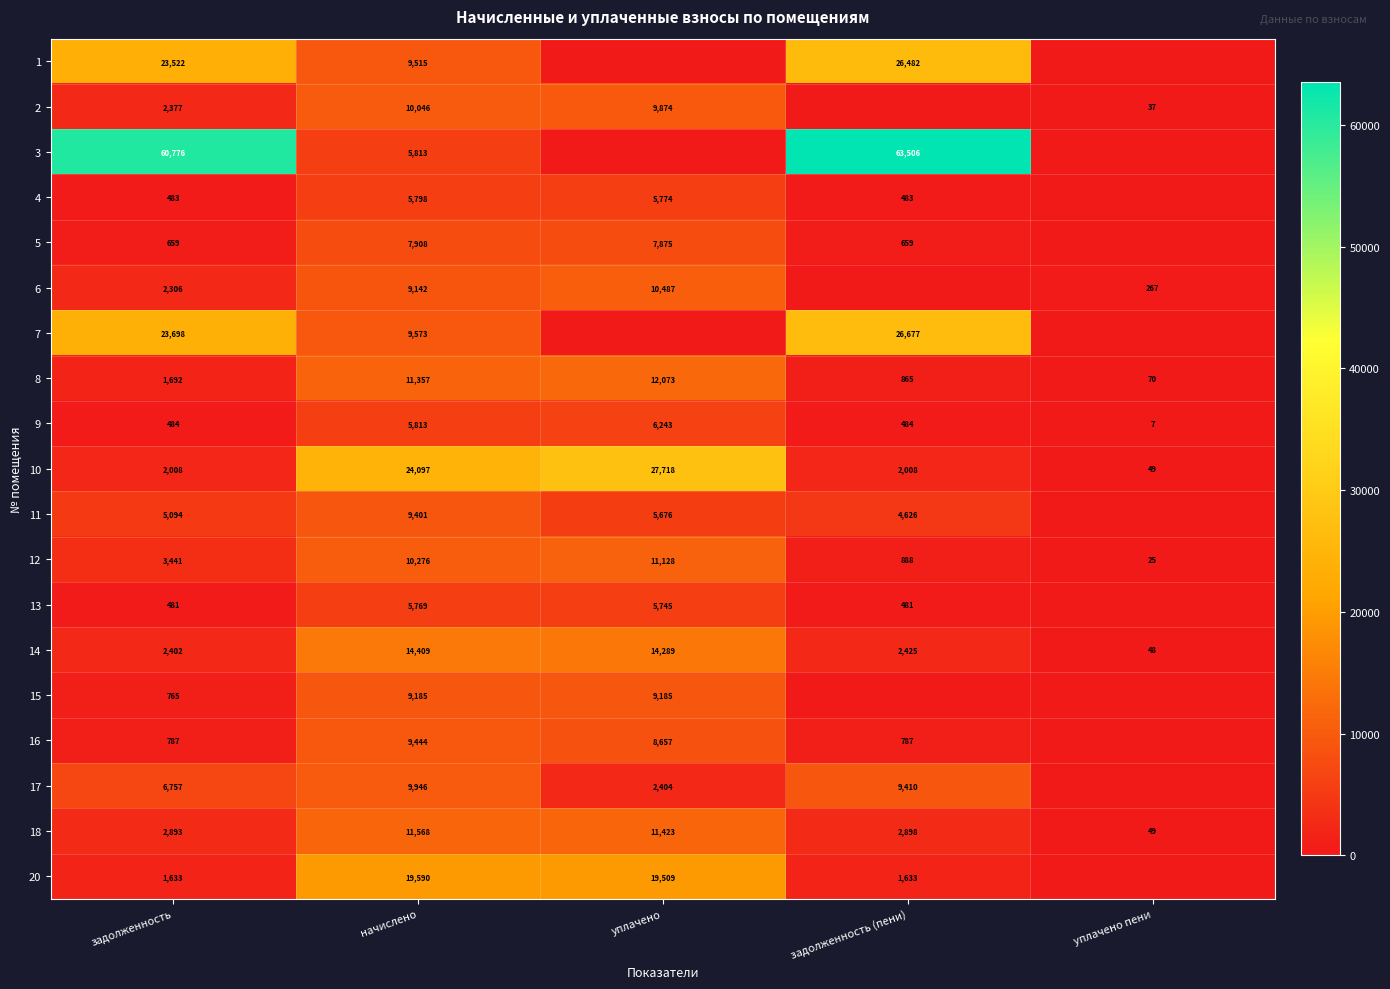

The value of 15 at задолженность is 765. True or false?

True